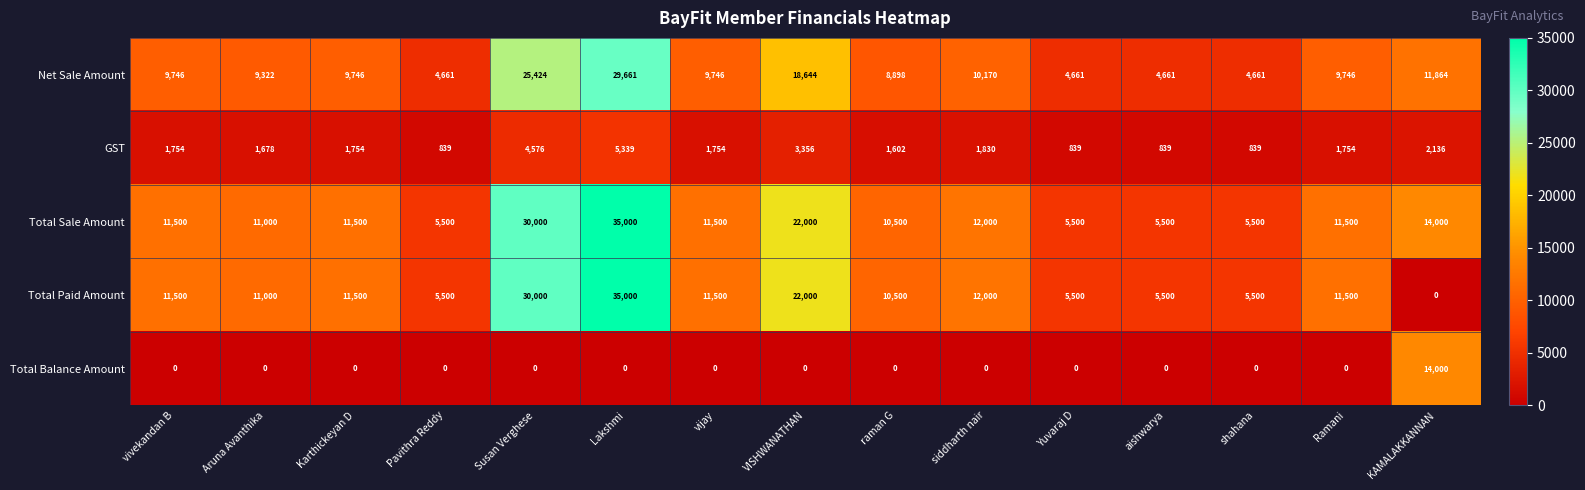

What is the maximum value shown in the chart?

35000